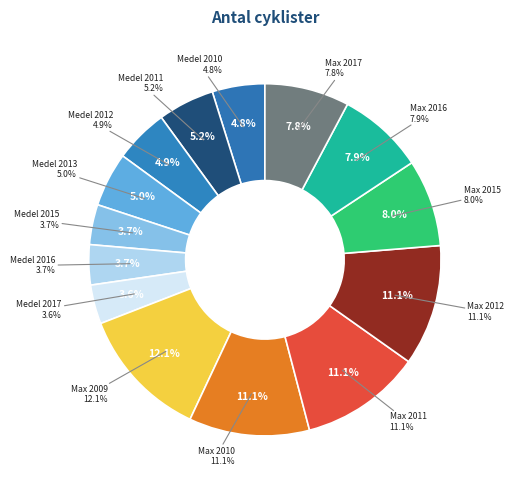

What portion of the pie excludes Max 2011?

88.9%